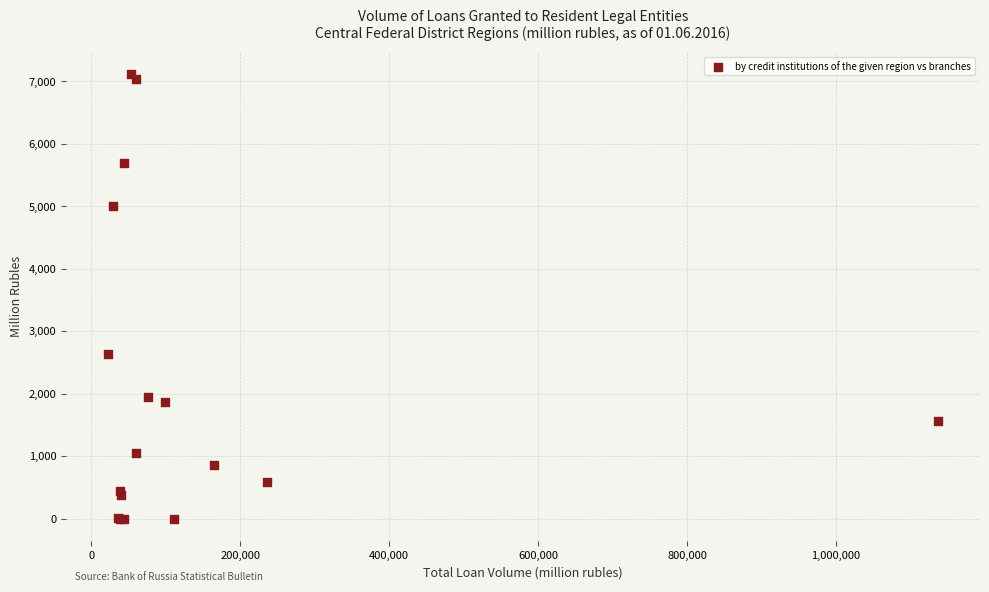

What Y value in the scatter plot is closest to 3559?

2640